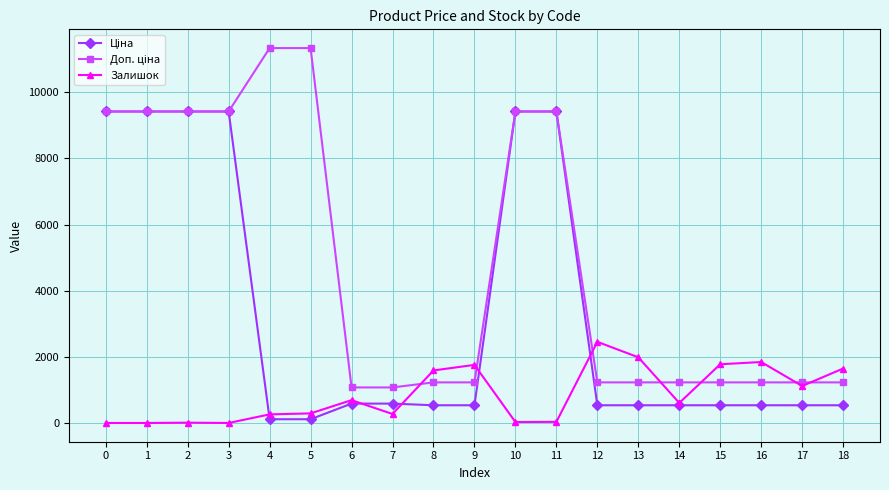

What is the total value across all series at 0?

18833.7